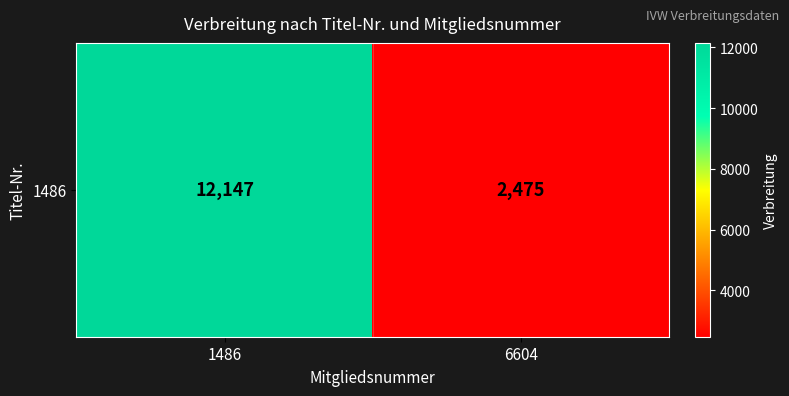

List the labels in order of value, smallest first.

6604, 1486